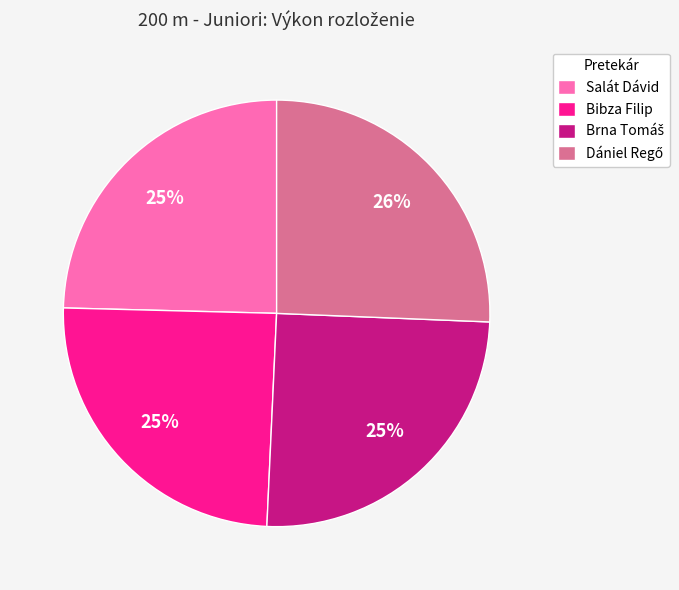

Count the number of slices in the pie.

4